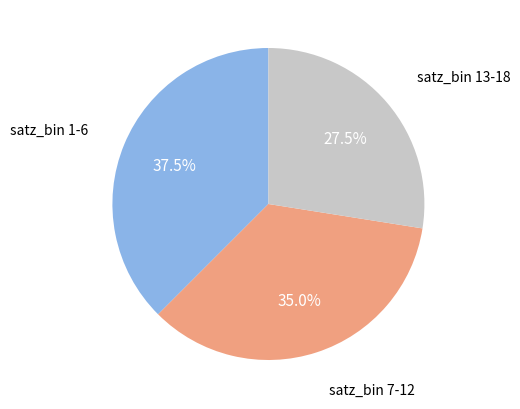

To the nearest percent, what is the difference between the largest and smallest slice percentages?

10%